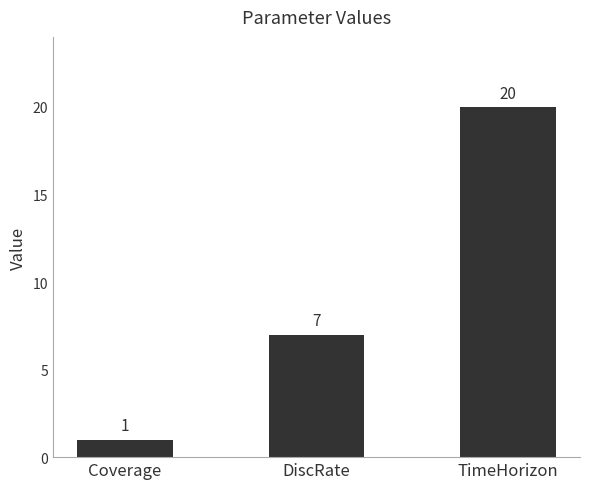

What is the greatest value displayed?

20